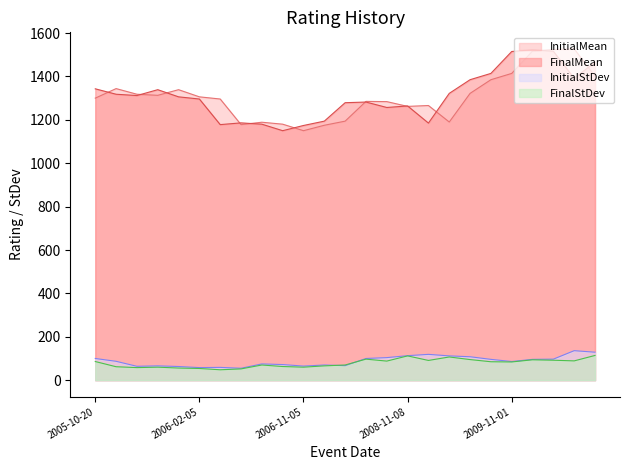

What is the spread (max minus min) of values at 2007-11-17?

1188